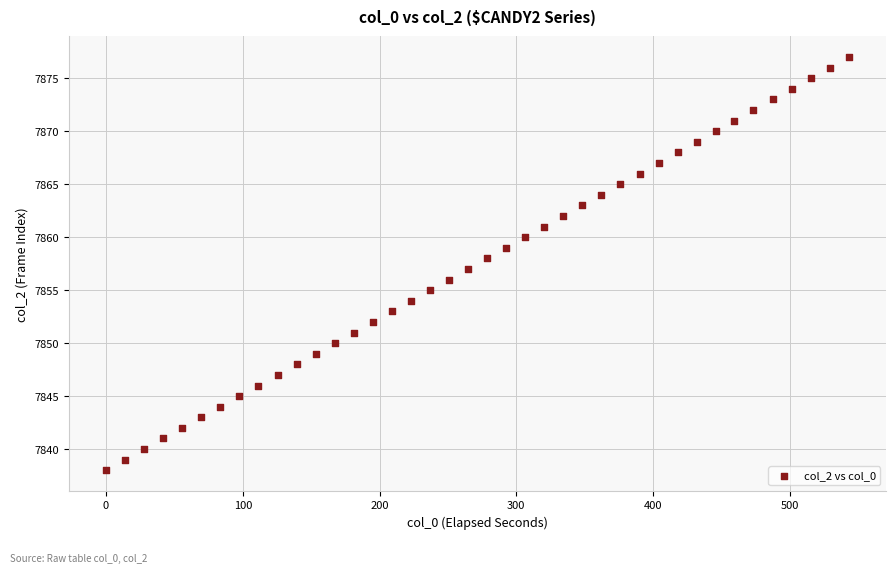

What is the range of Y values (max minus min)?

39